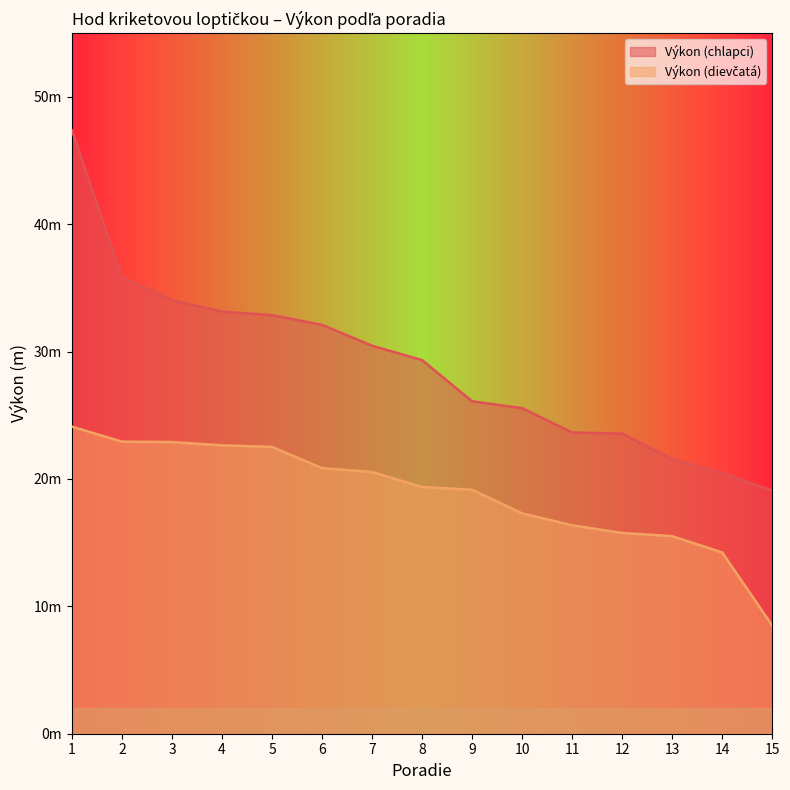

At which category does the chart reach its peak across all series?

1